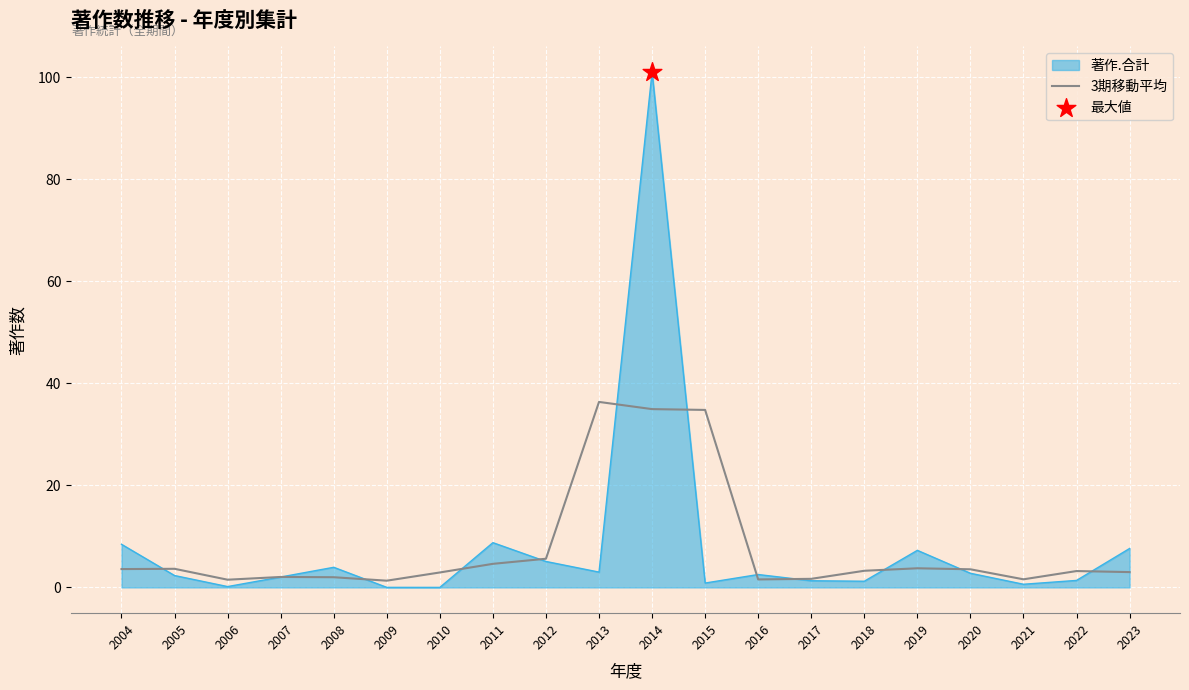

What is the difference between the highest and lowest values at 2011?

4.2